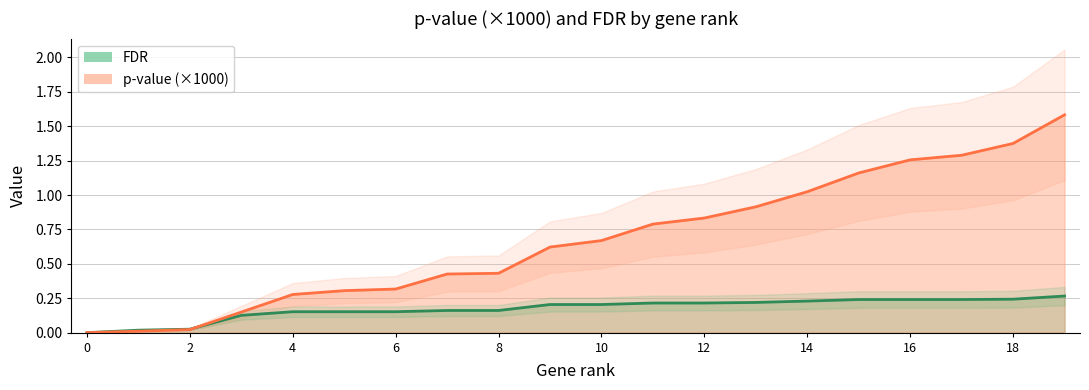

True or false: fdr has more than 1 interior local peaks.

False